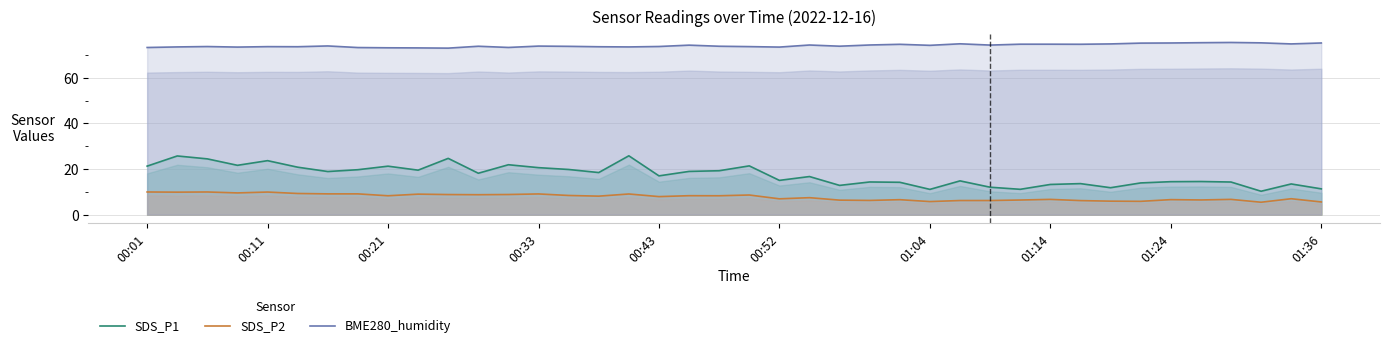

What is the sum of the SDS_P1 values at 16 and 15?

44.2